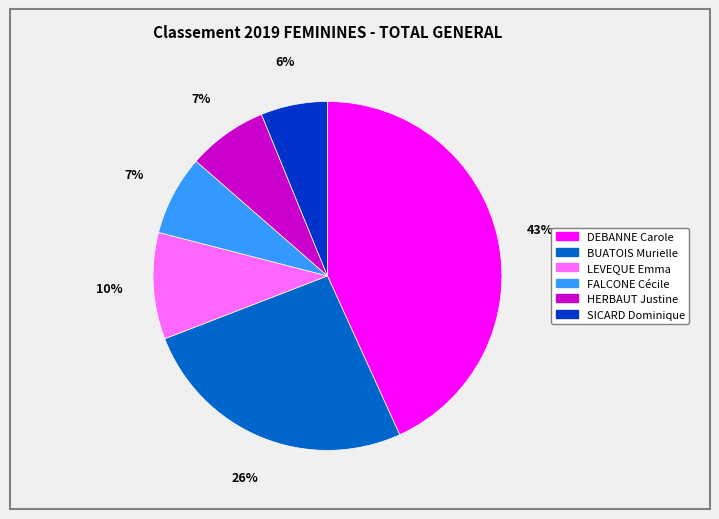

Does any single category account for the majority?

No